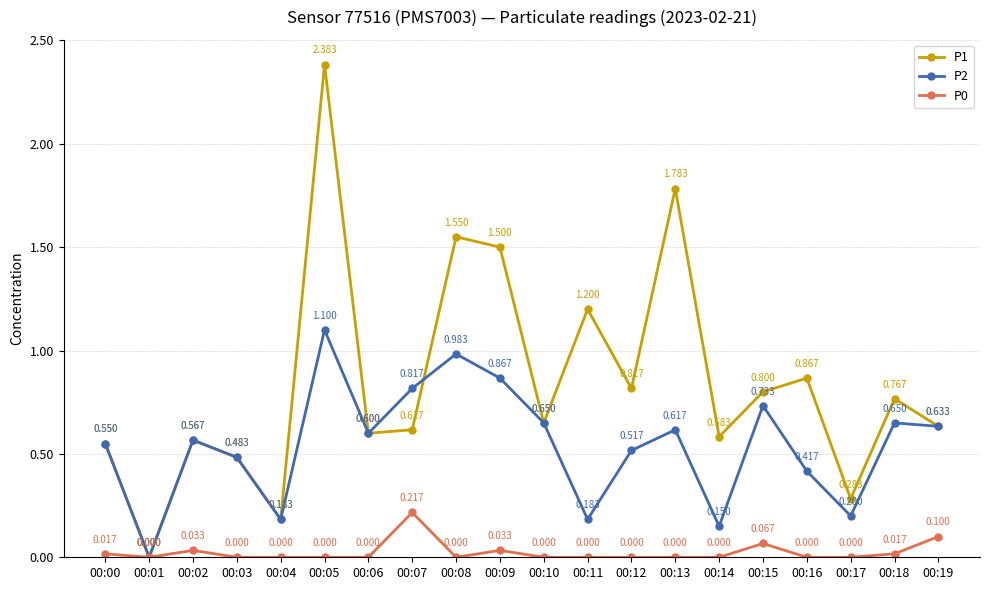

Which category has the highest value in the P1 series?

00:05